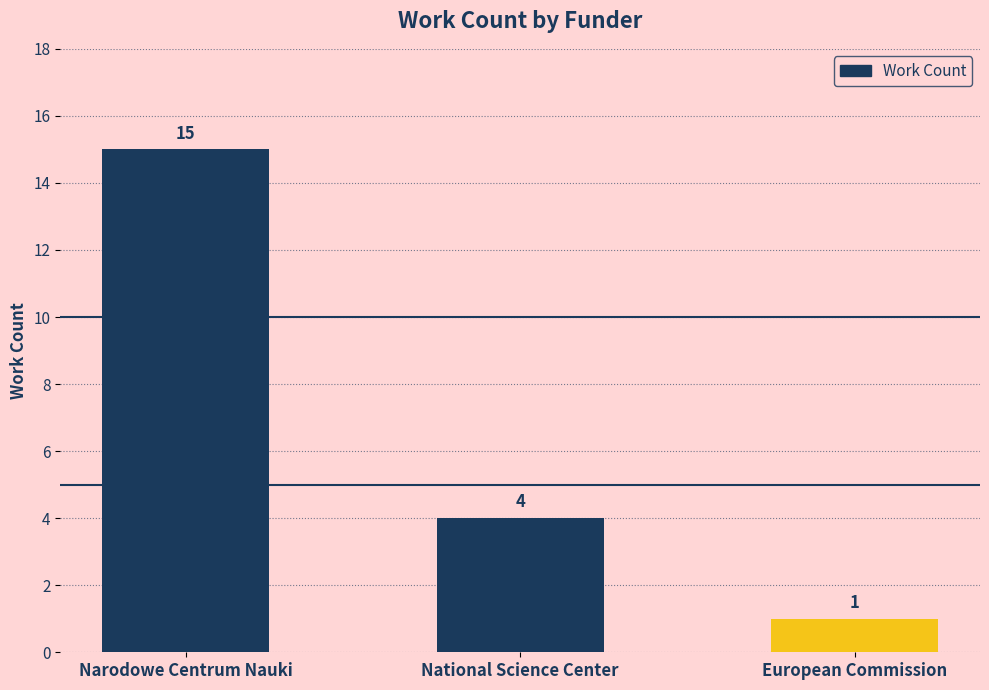

What is the difference between the second highest and minimum values?

3